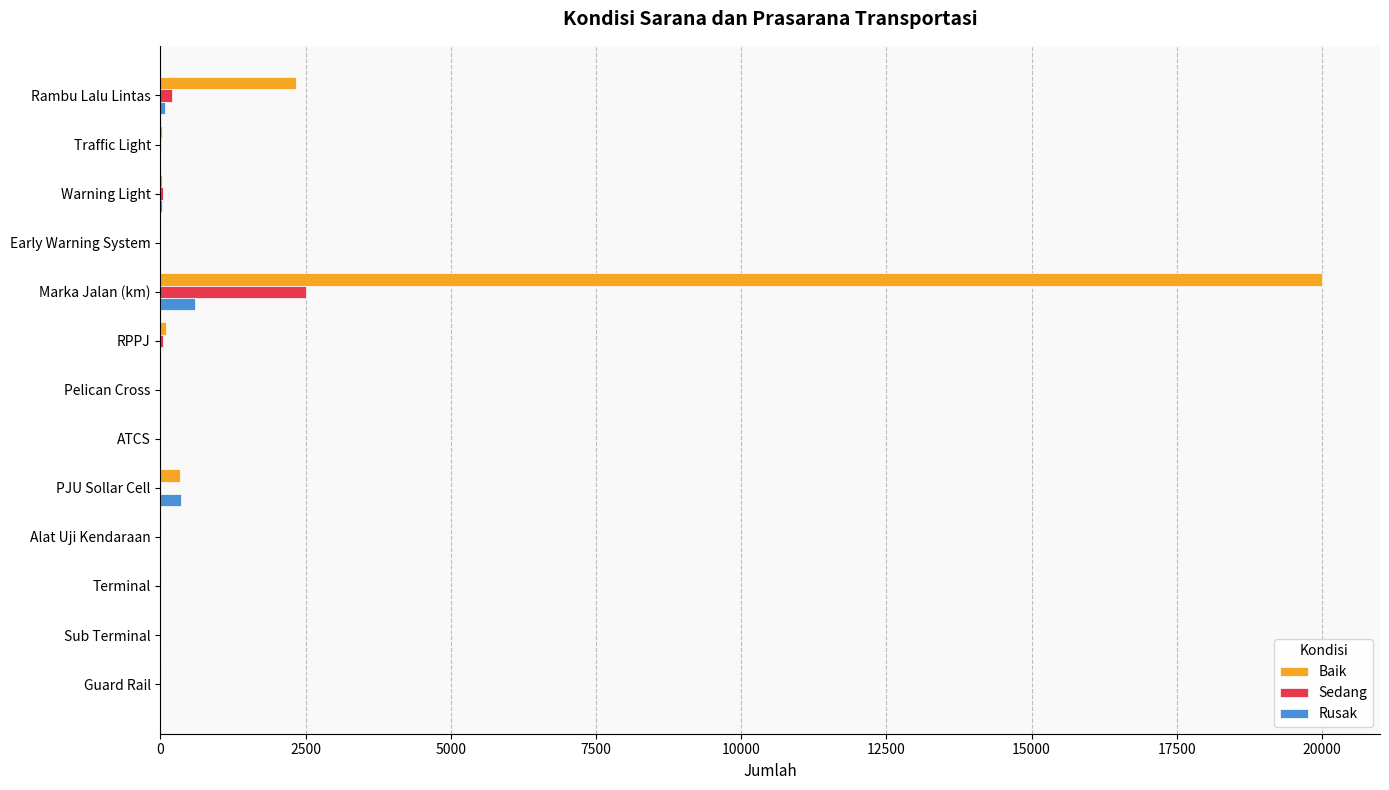

Which label corresponds to the largest value in the chart?

Marka Jalan (km)